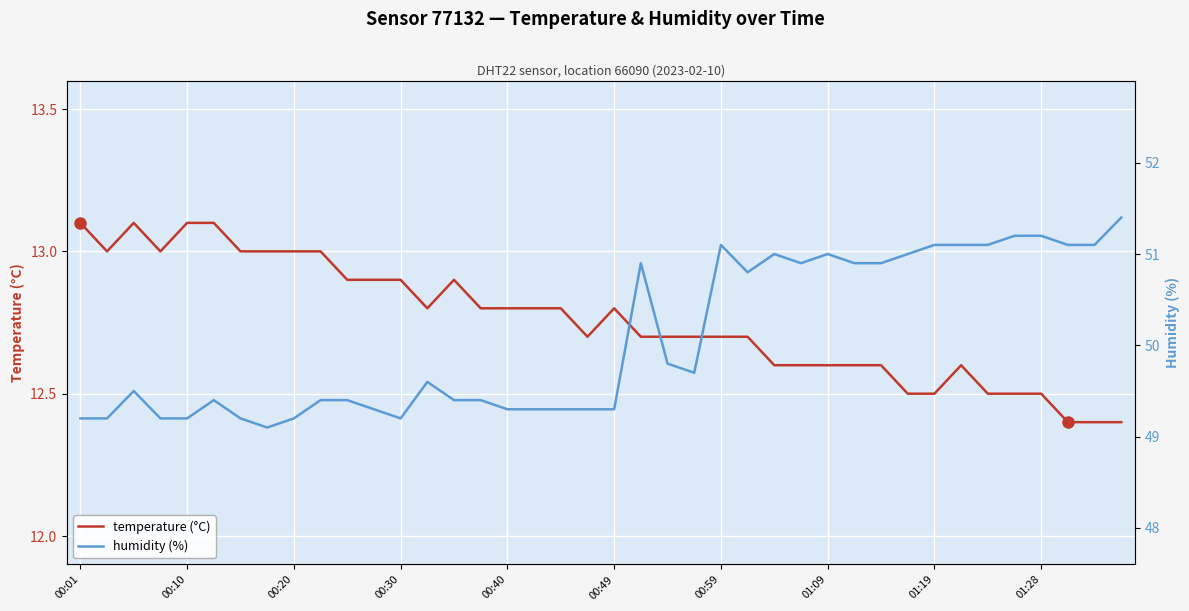

Is it true that temperature (°C) equals 20.4 at 00:40?

False